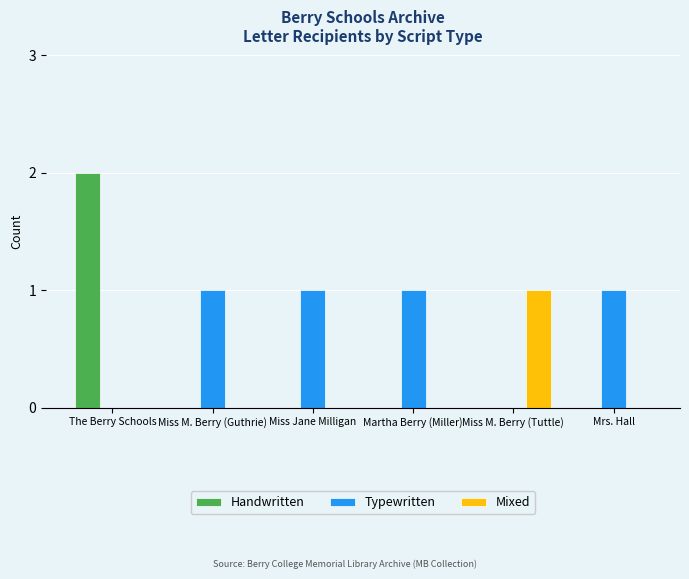

Reading left to right, list all the values displayed in this chart.

Handwritten: The Berry Schools=2	Miss M. Berry (Guthrie)=0	Miss Jane Milligan=0	Martha Berry (Miller)=0	Miss M. Berry (Tuttle)=0	Mrs. Hall=0
Typewritten: The Berry Schools=0	Miss M. Berry (Guthrie)=1	Miss Jane Milligan=1	Martha Berry (Miller)=1	Miss M. Berry (Tuttle)=0	Mrs. Hall=1
Mixed: The Berry Schools=0	Miss M. Berry (Guthrie)=0	Miss Jane Milligan=0	Martha Berry (Miller)=0	Miss M. Berry (Tuttle)=1	Mrs. Hall=0